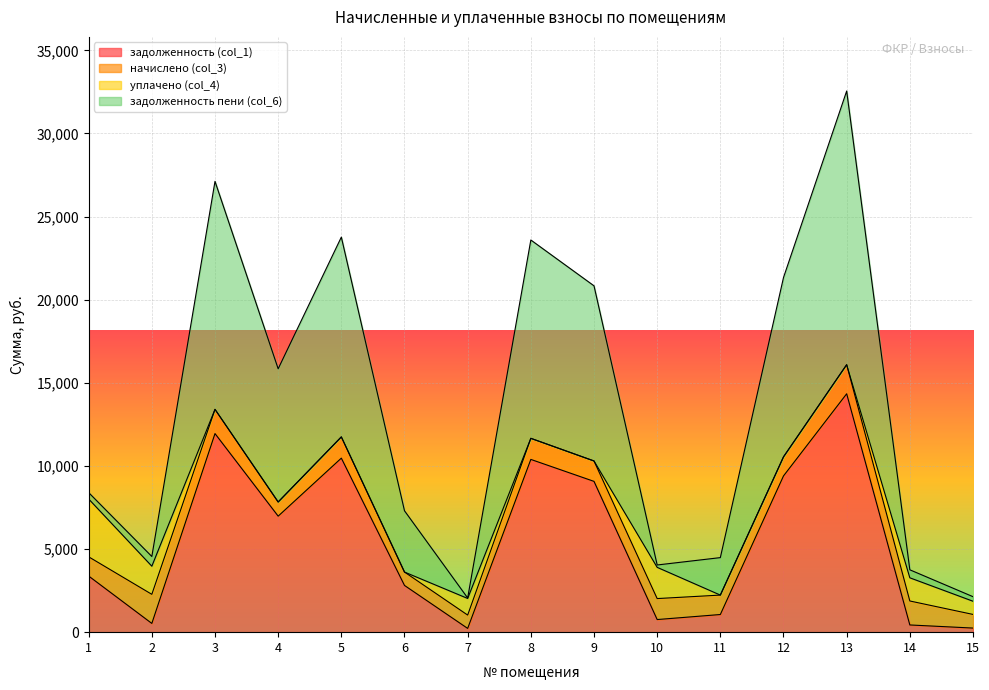

How many data points does each series have?

15